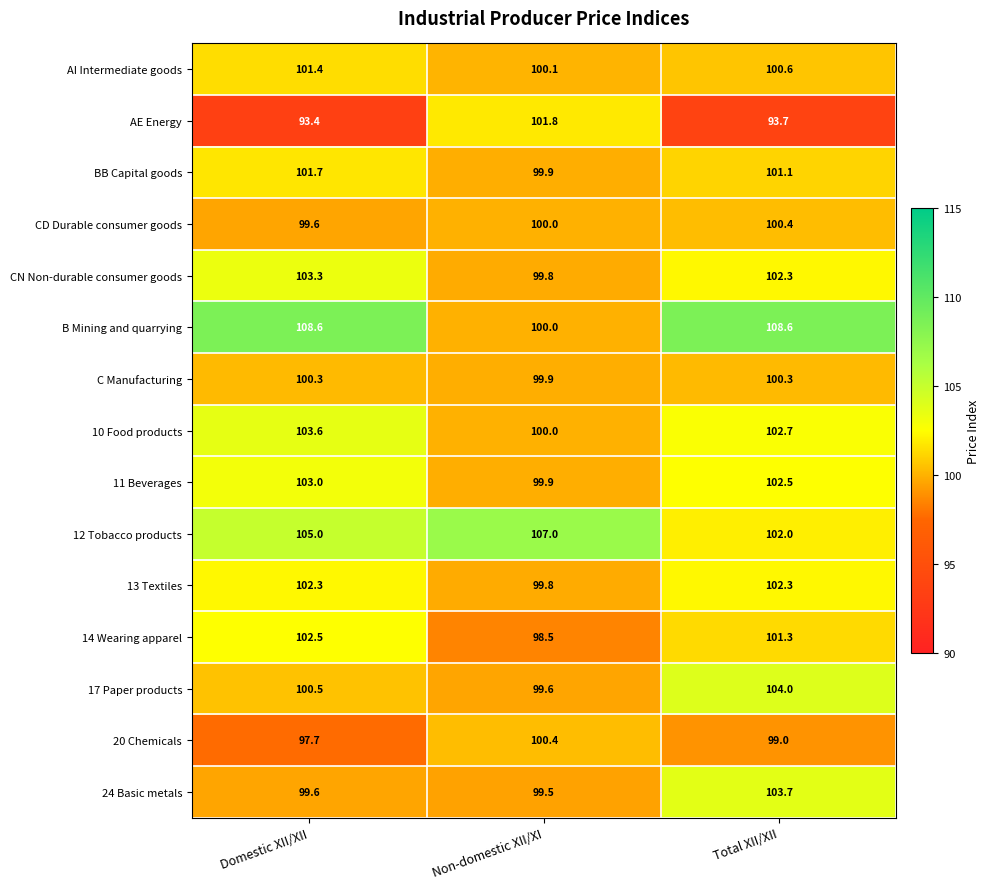

At how many categories does at least one series exceed 97?

3